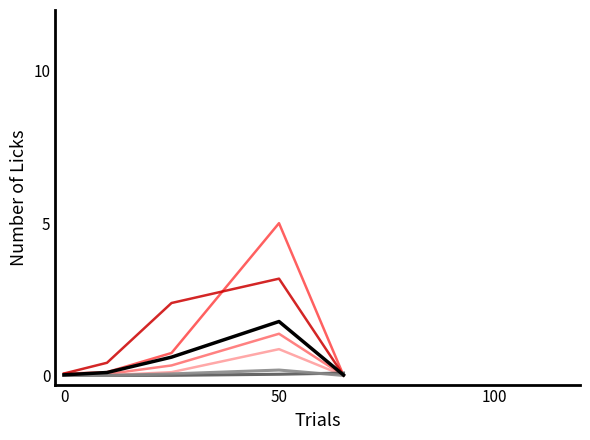

How many lines are shown in the chart?

7